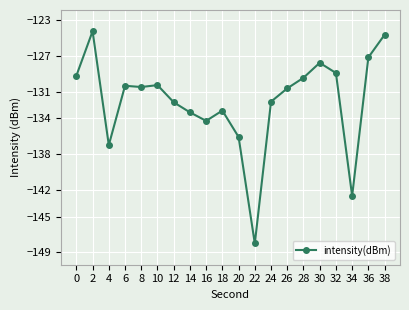

At which category does the data reach its first local peak?

2